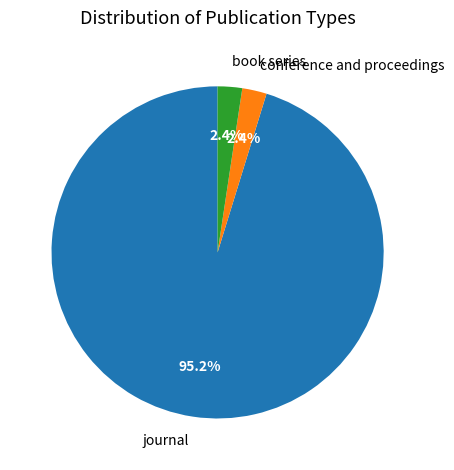

Is there a majority slice in this chart?

Yes